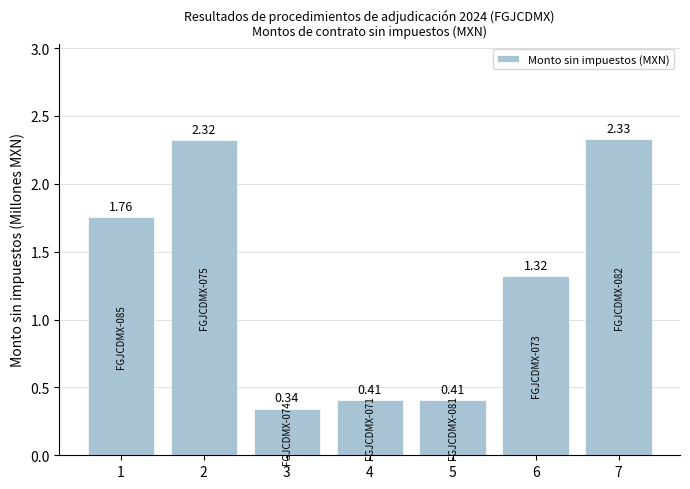

What is the change in value from 3 to 5?

+0.1